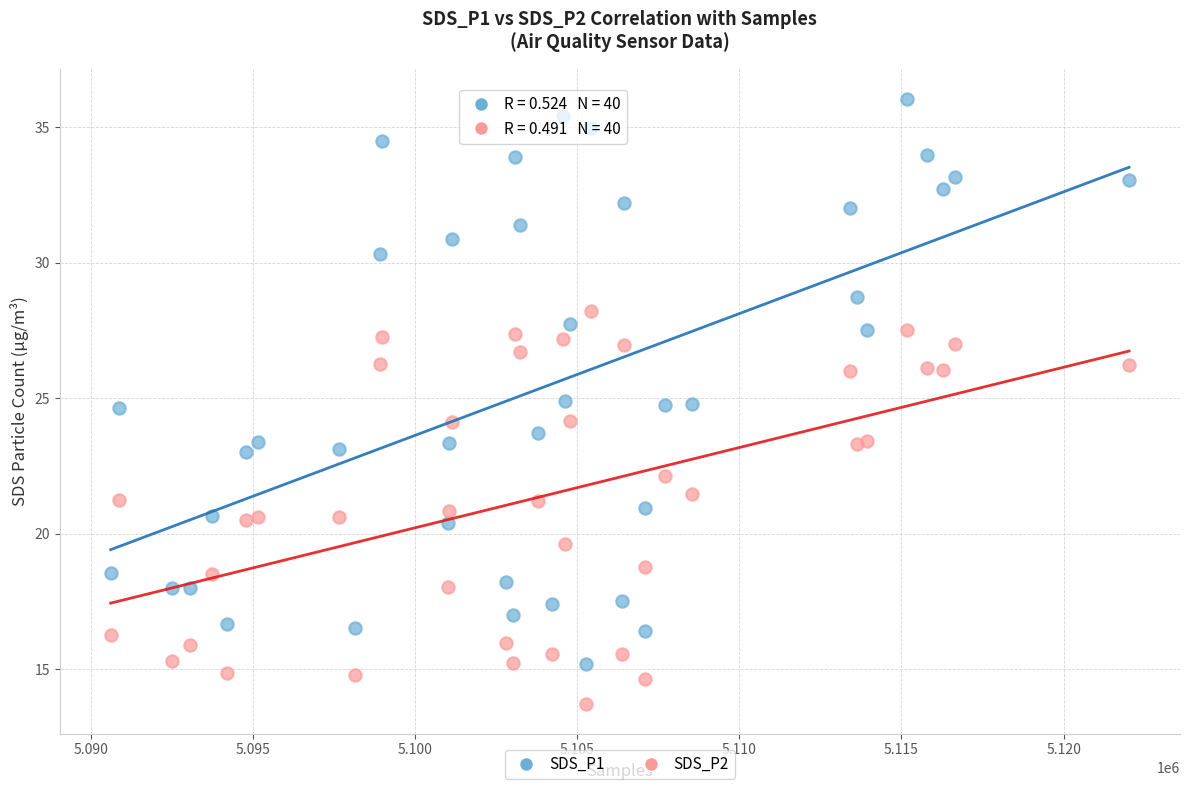

Which series contains the lowest Y value?

SDS_P2